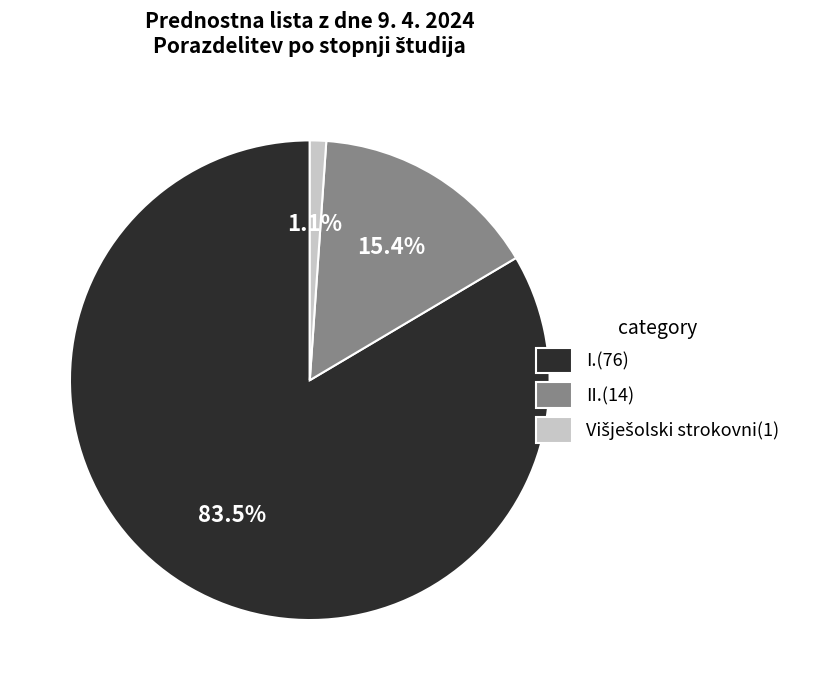

Between I.(76) and II.(14), which is larger?

I.(76)